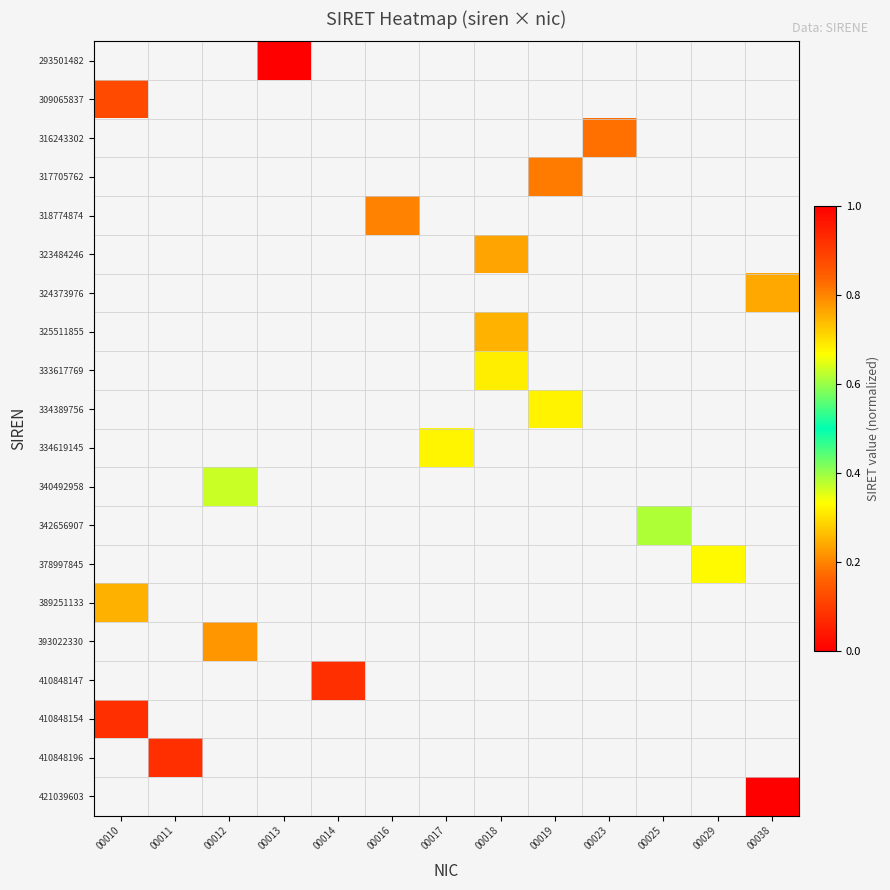

Which has a higher value, 00023 or 00012?

00012